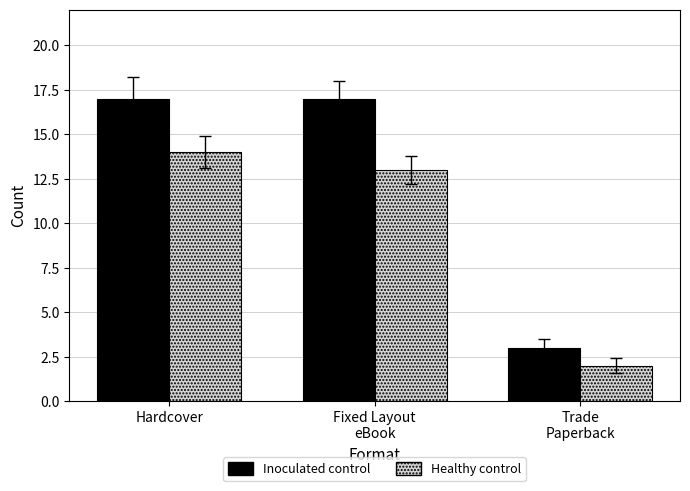

What is the average value of the Inoculated control series?

12